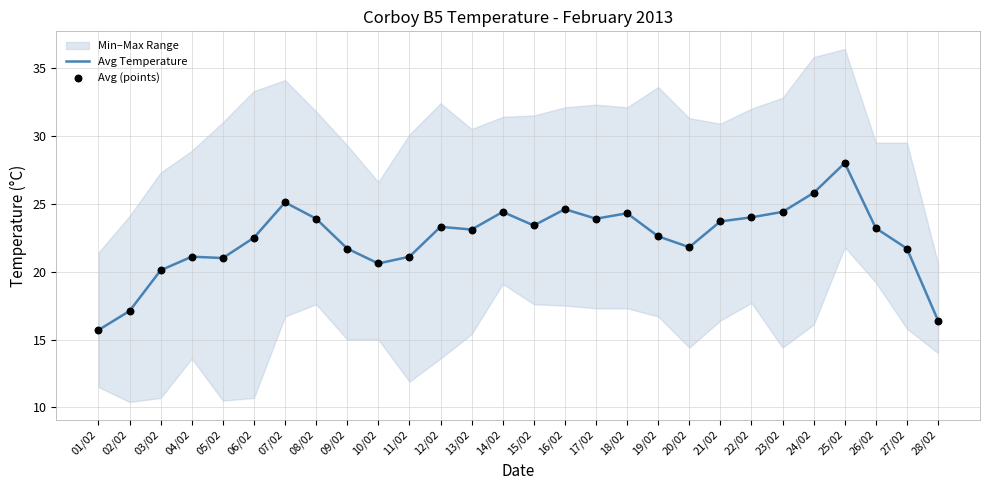

What is the total value across all series at 14/02?

48.8